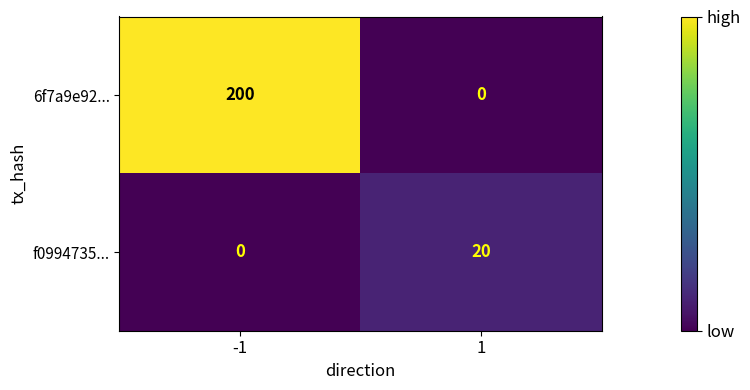

What is the sum of the 6f7a9e92... values at 1 and -1?

200